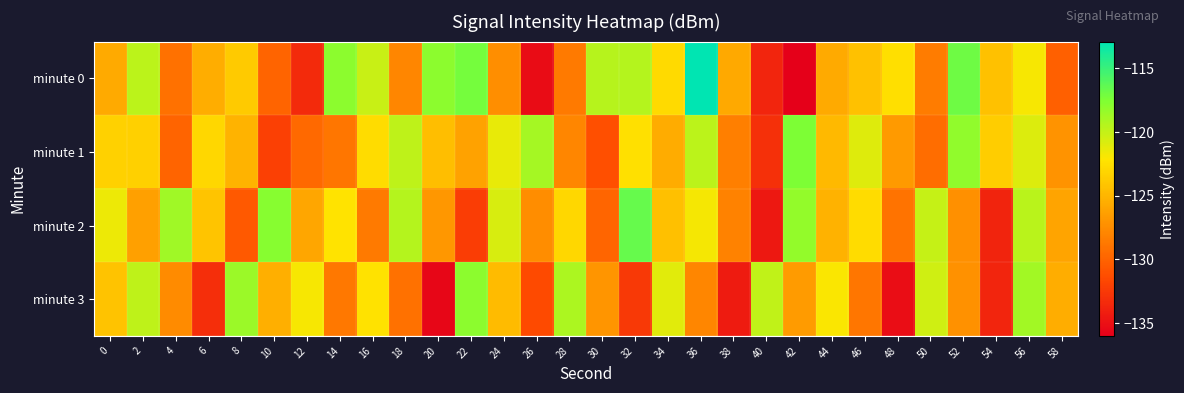

Rank the series at 48 from highest to lowest value.

minute 0, minute 1, minute 2, minute 3